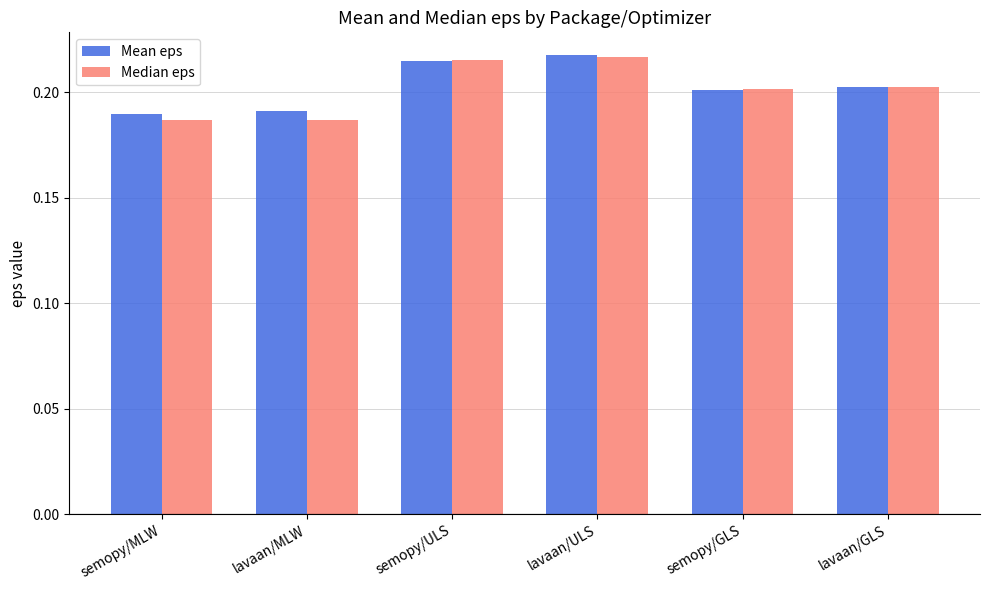

Is it true that Mean eps equals 0.1 at semopy/GLS?

False